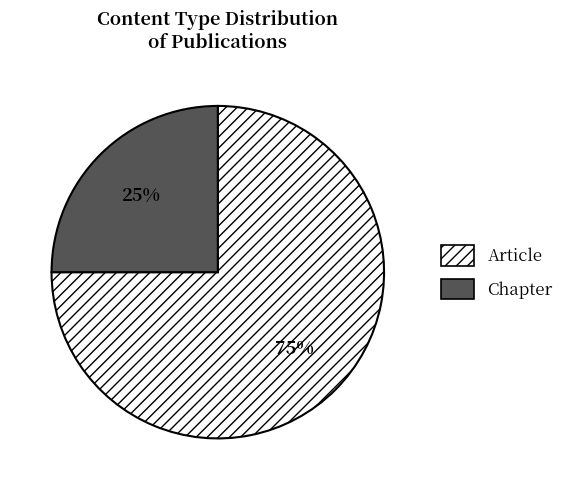

Do Chapter and Article together represent more than half of the pie?

Yes